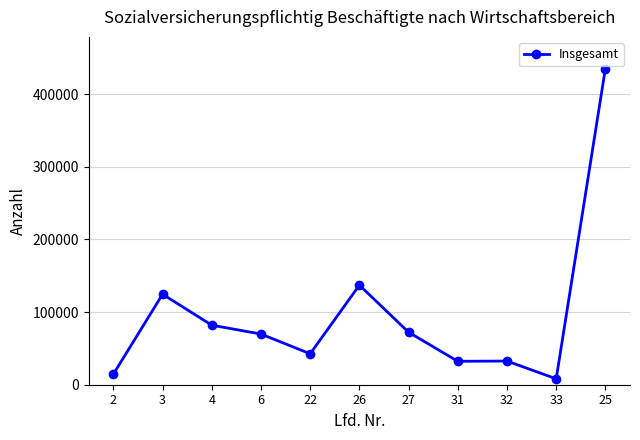

What is the difference between the values at 31 and 25?

402879